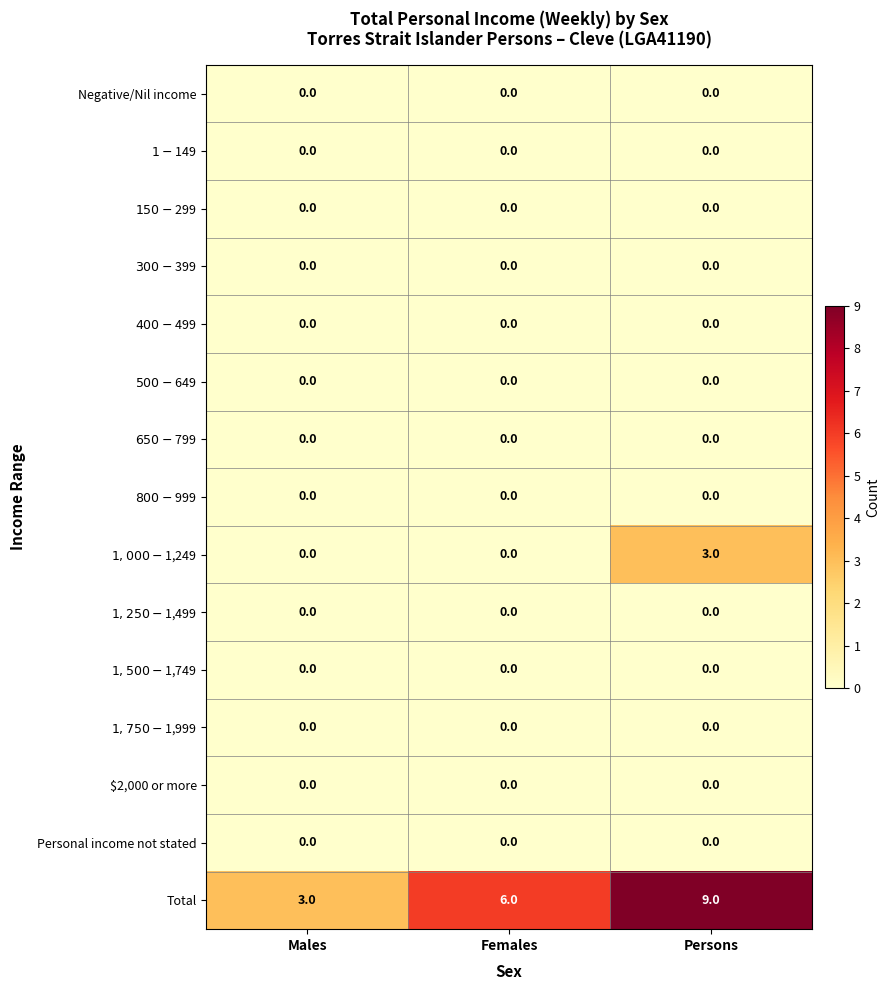

Read the Total value at Persons.

9